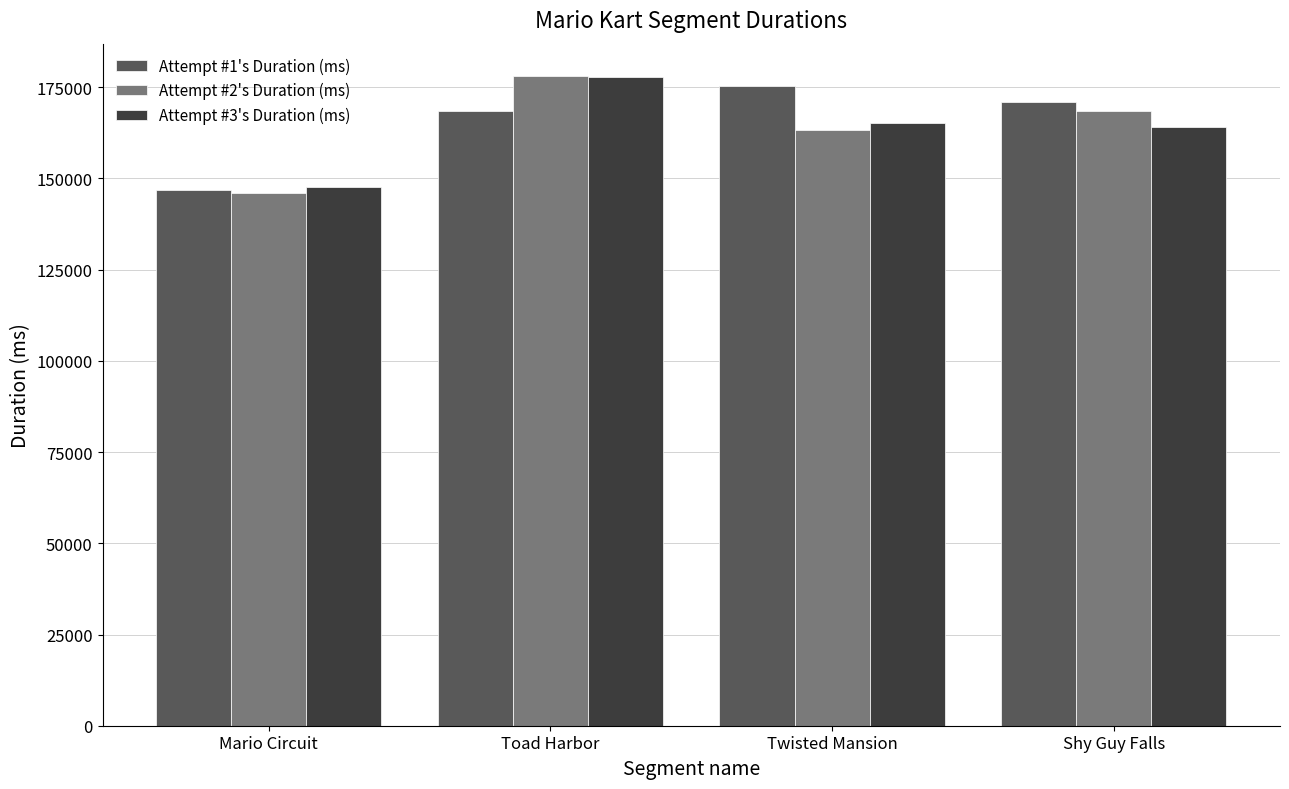

How many data points in Attempt #1's Duration (ms) are less than 171065?

2